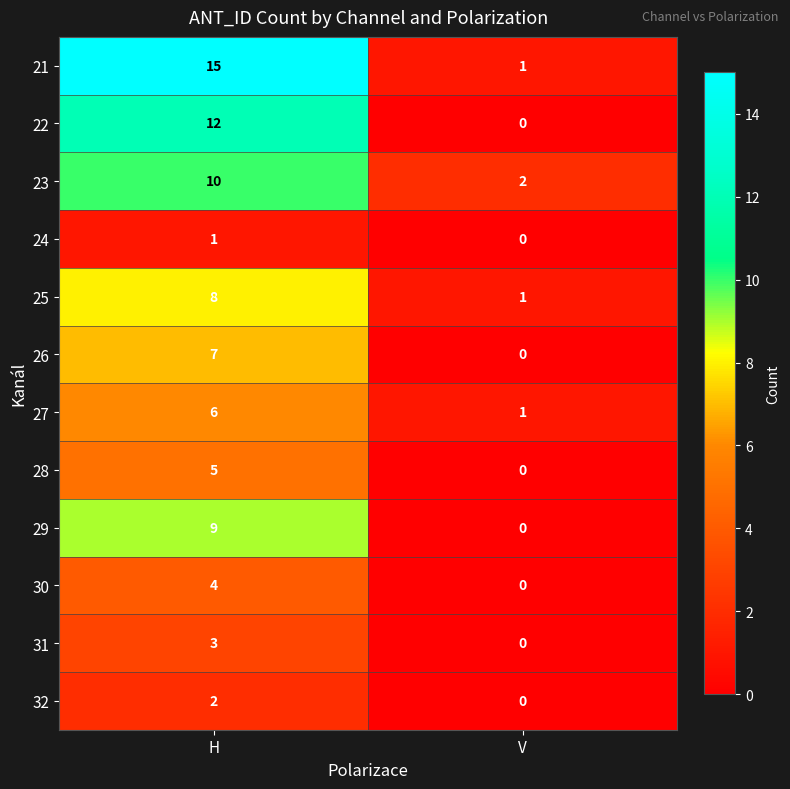

At which category does the chart reach its peak across all series?

H